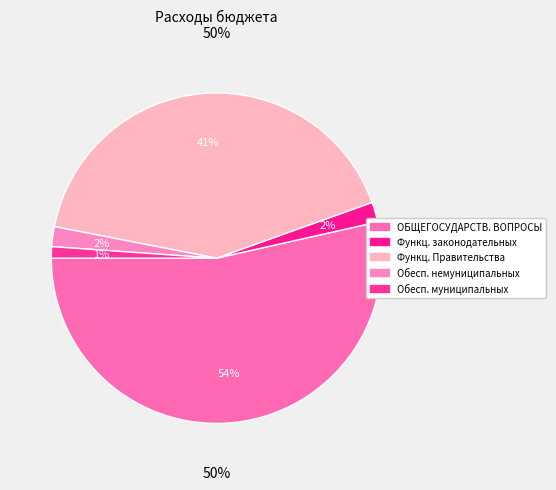

The Обеспечение деятельности муниципальных slice represents 11% of the pie. True or false?

False